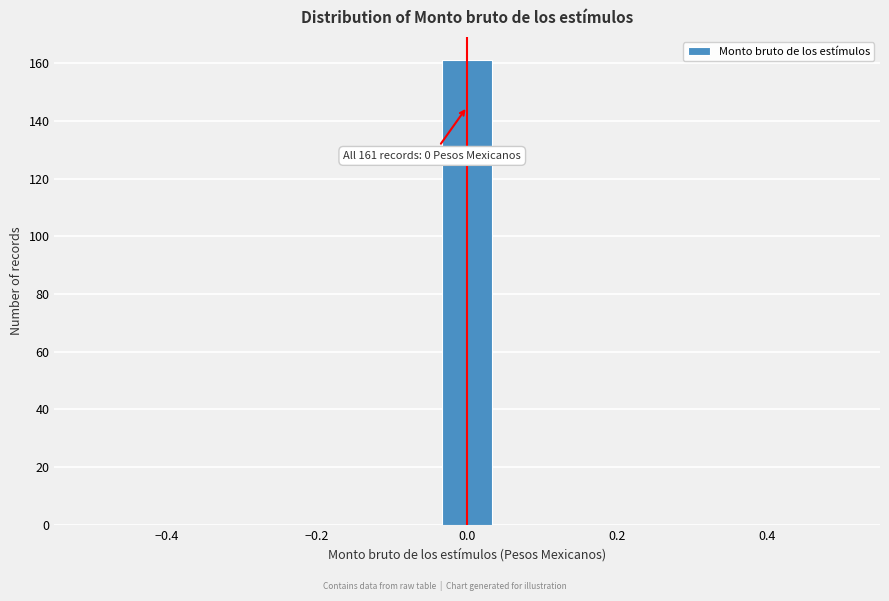

Around what value on the x-axis is the tallest bar? Give the approximate position of its centre, as read against the axis.

0.00